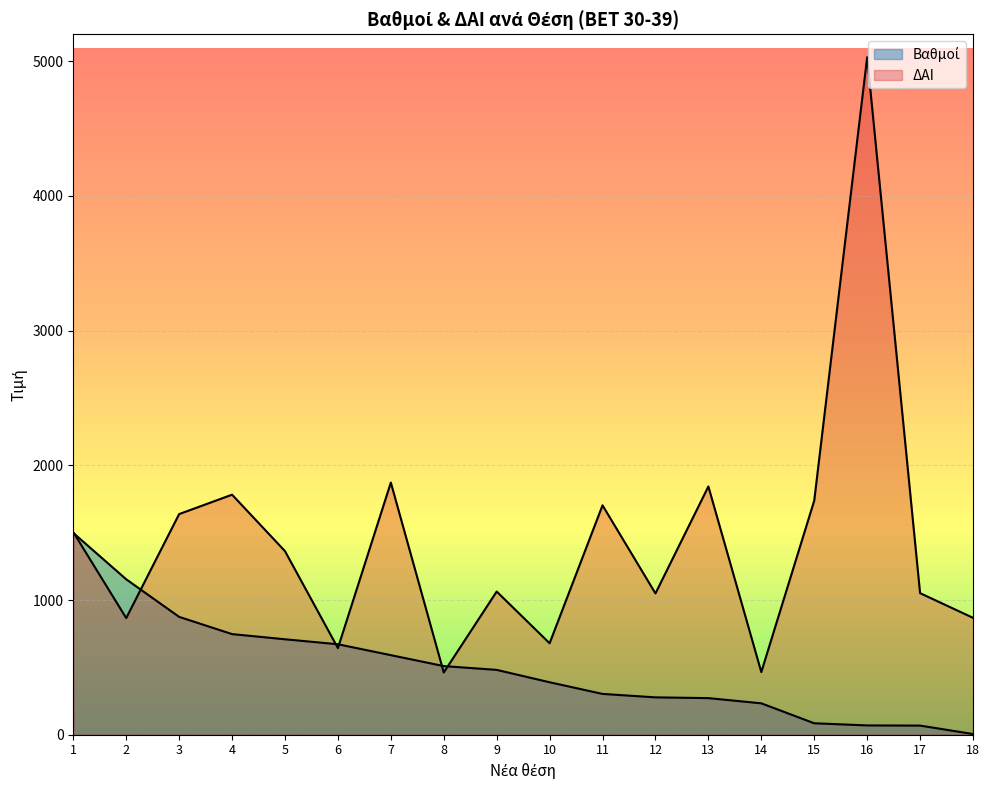

What is the minimum value shown in the chart?

5.2